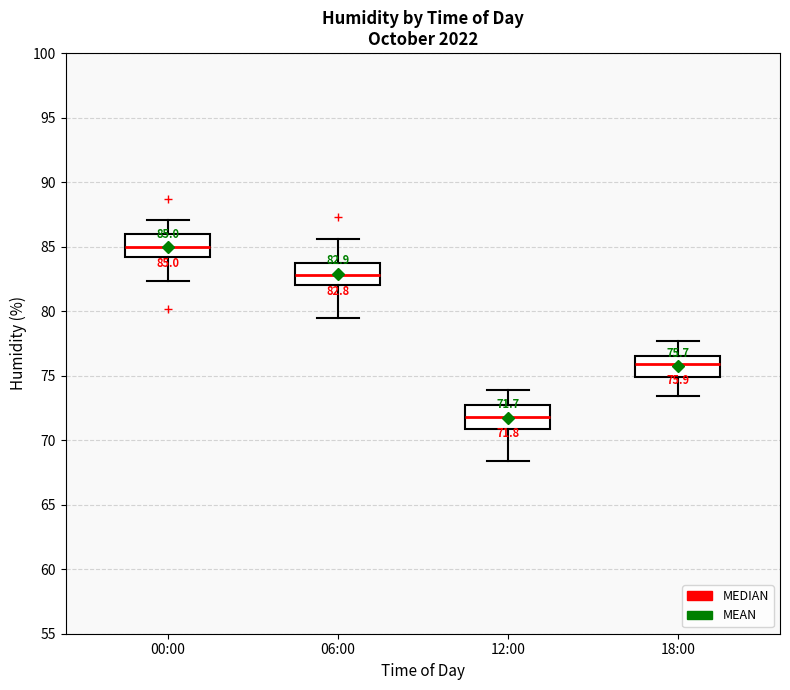

Which box's median line is the lowest?

12:00